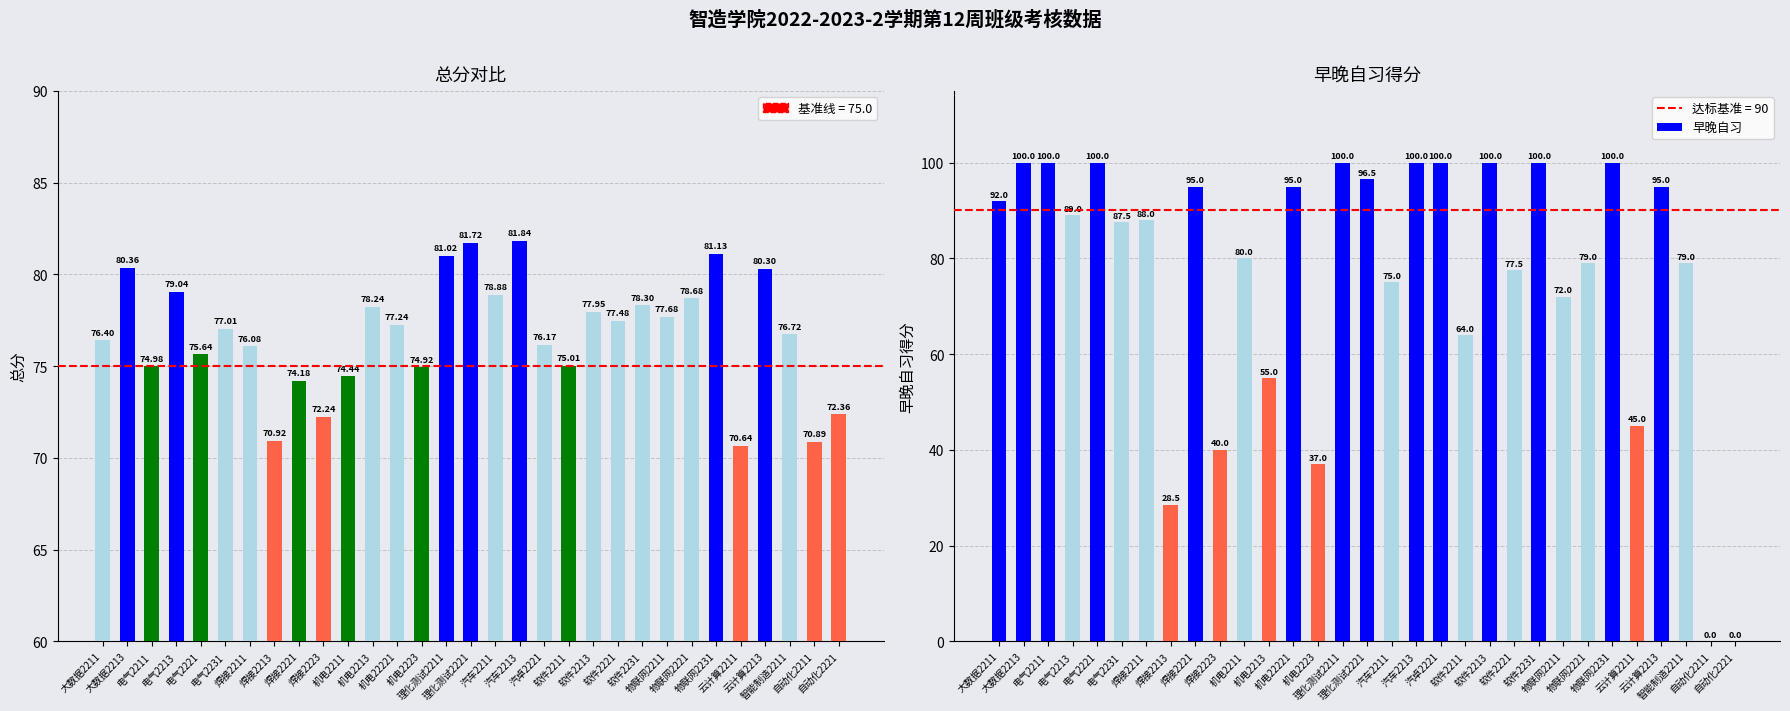

The value of 总分 at 机电2223 is 47.1. True or false?

False